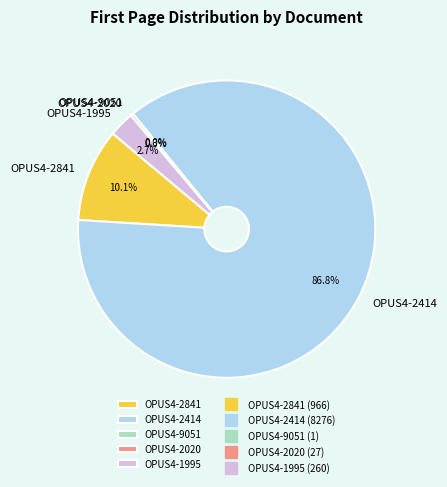

Does OPUS4-2841 represent more than half of the total?

No